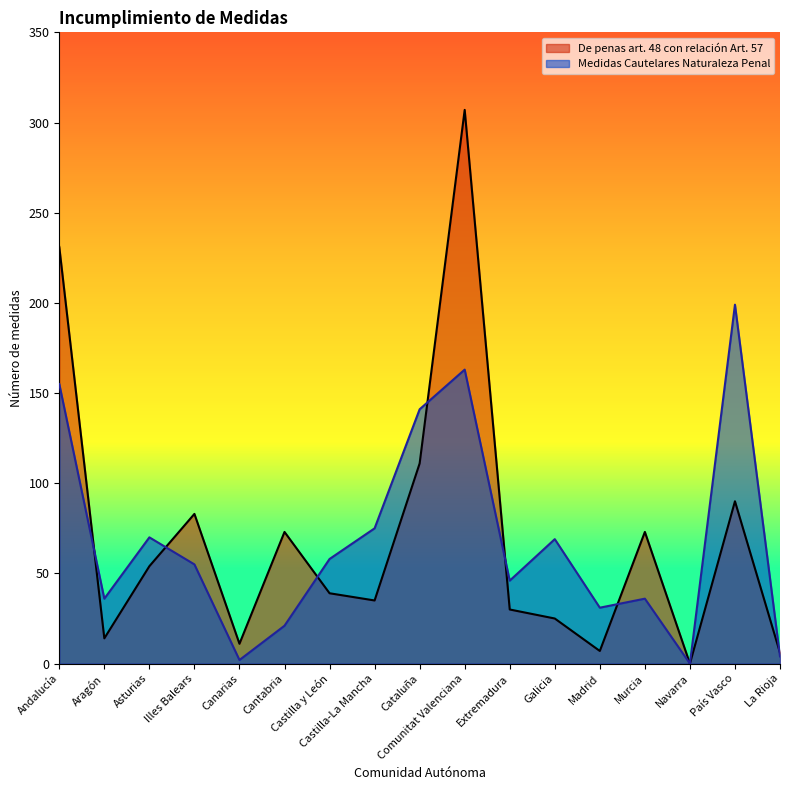

Which series has the largest total across all categories?

De penas art. 48 con relación Art. 57